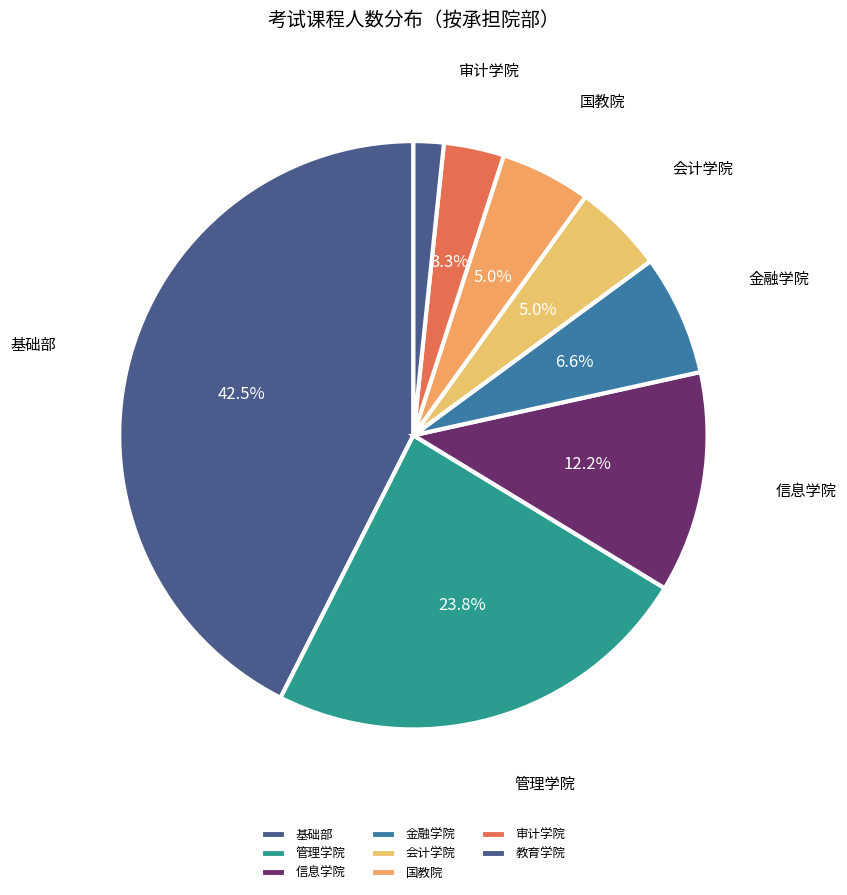

Count the number of slices in the pie.

8